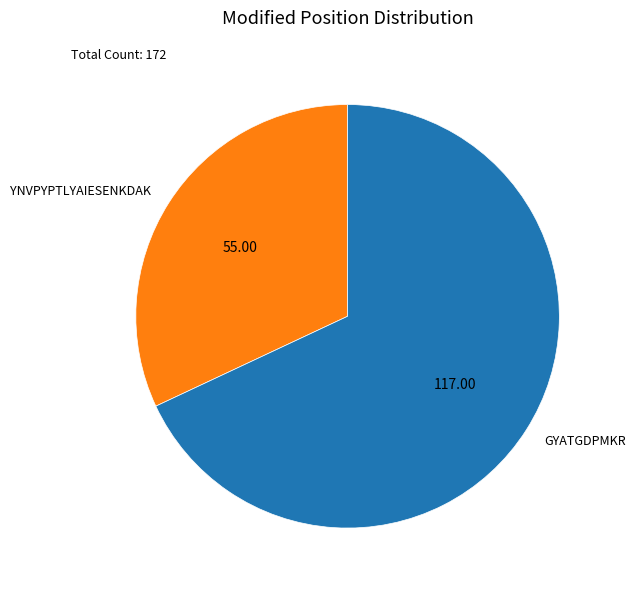

Is it true that GYATGDPMKR is 75% of the pie?

False